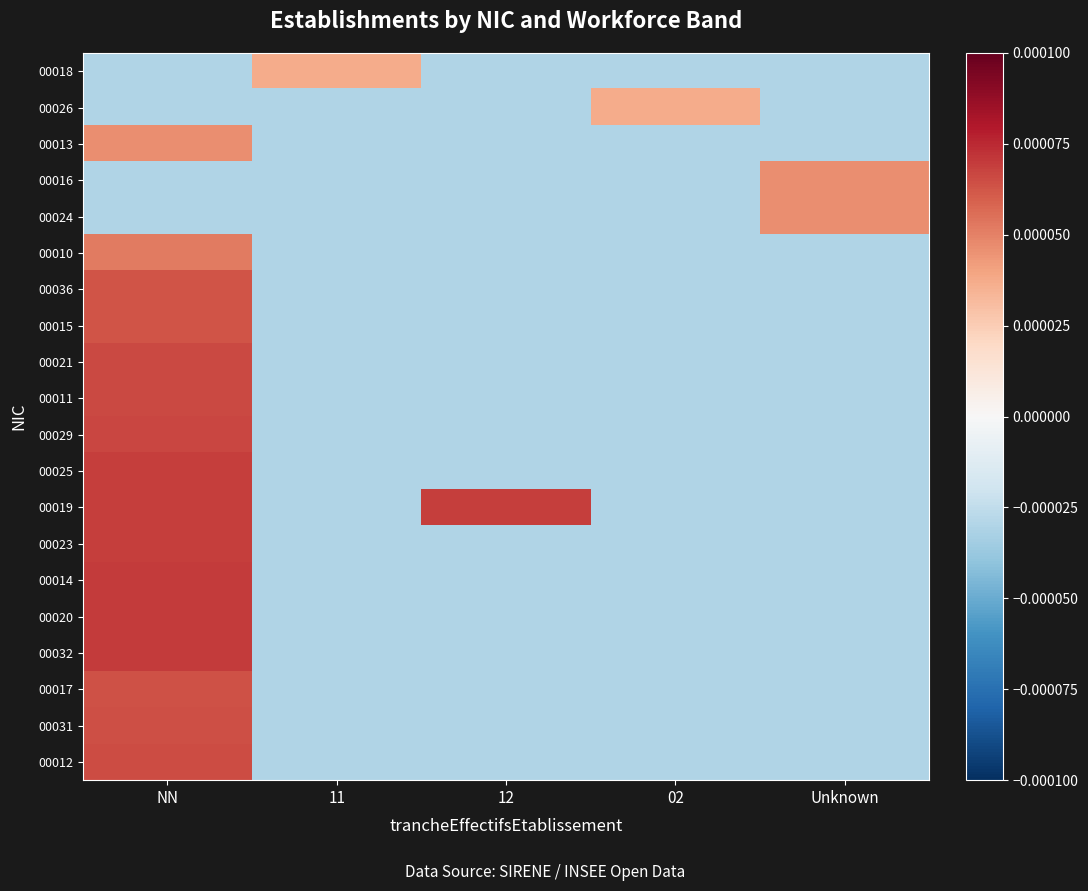

At which category does the chart reach its peak across all series?

NN